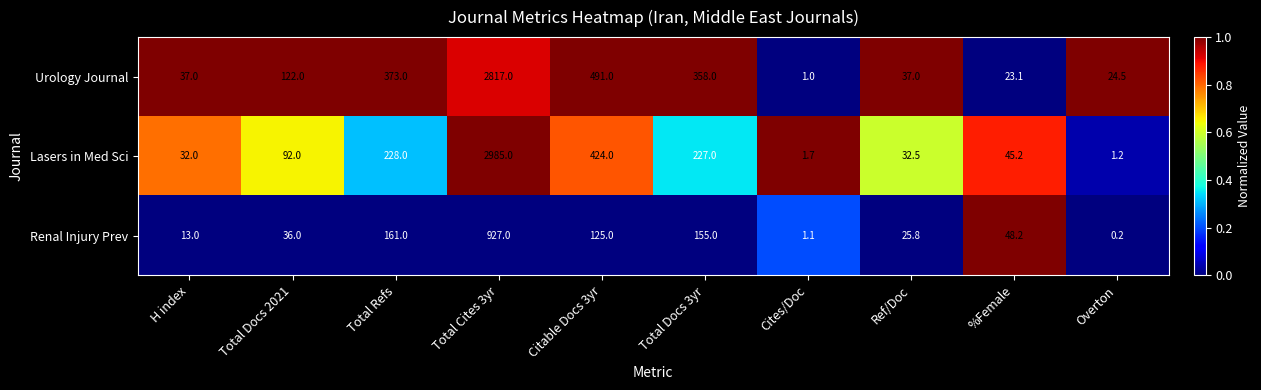

Reading left to right, extract all data points from this chart.

Urology Journal: 37.0	122.0	373.0	2817.0	491.0	358.0	1.0	37.0	23.1	24.5
Lasers in Med Sci: 32.0	92.0	228.0	2985.0	424.0	227.0	1.7	32.5	45.2	1.2
Renal Injury Prev: 13.0	36.0	161.0	927.0	125.0	155.0	1.1	25.8	48.2	0.2